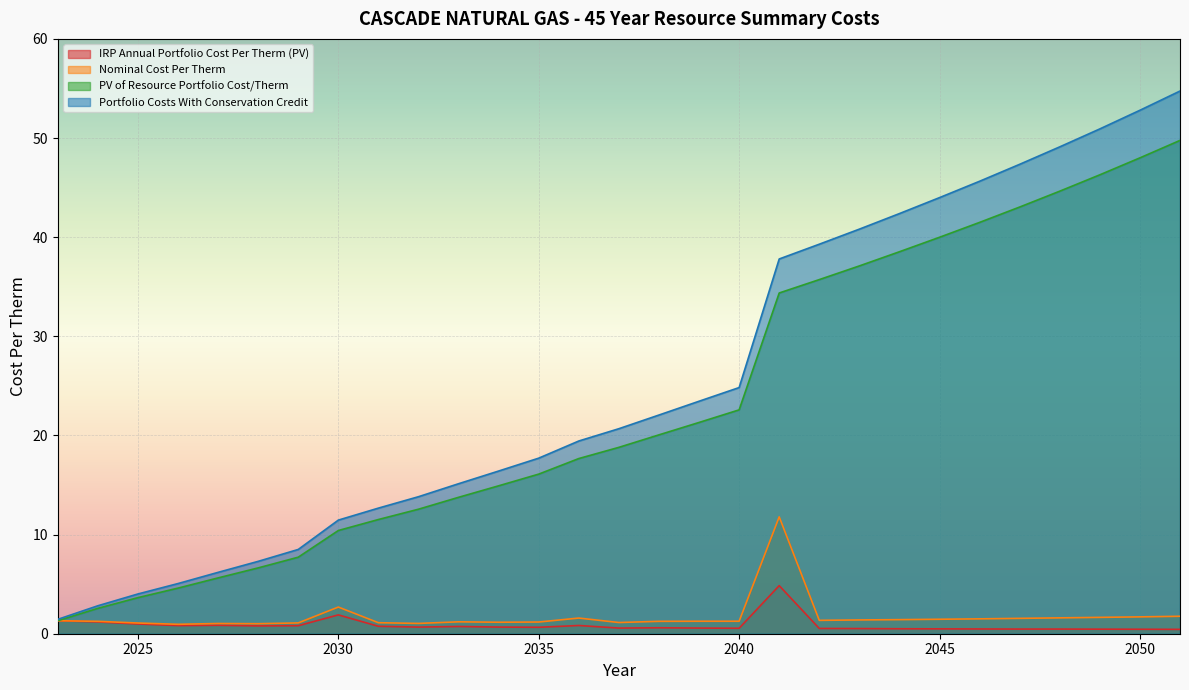

At which category is the sum across all series the highest?

2051